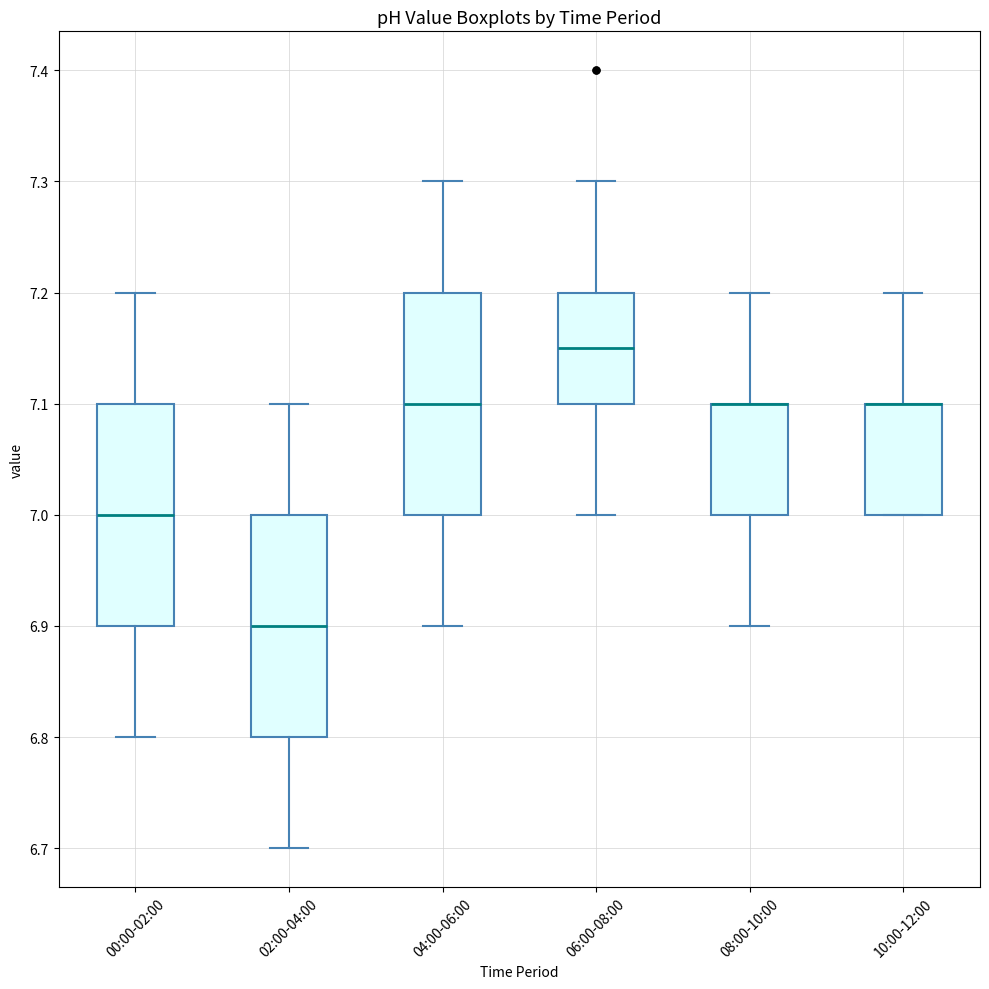

Where does the upper whisker of the box for 06:00-08:00 end on the y-axis? The values are not printed on the chart, so give them approximately, as read against the axis.

7.30